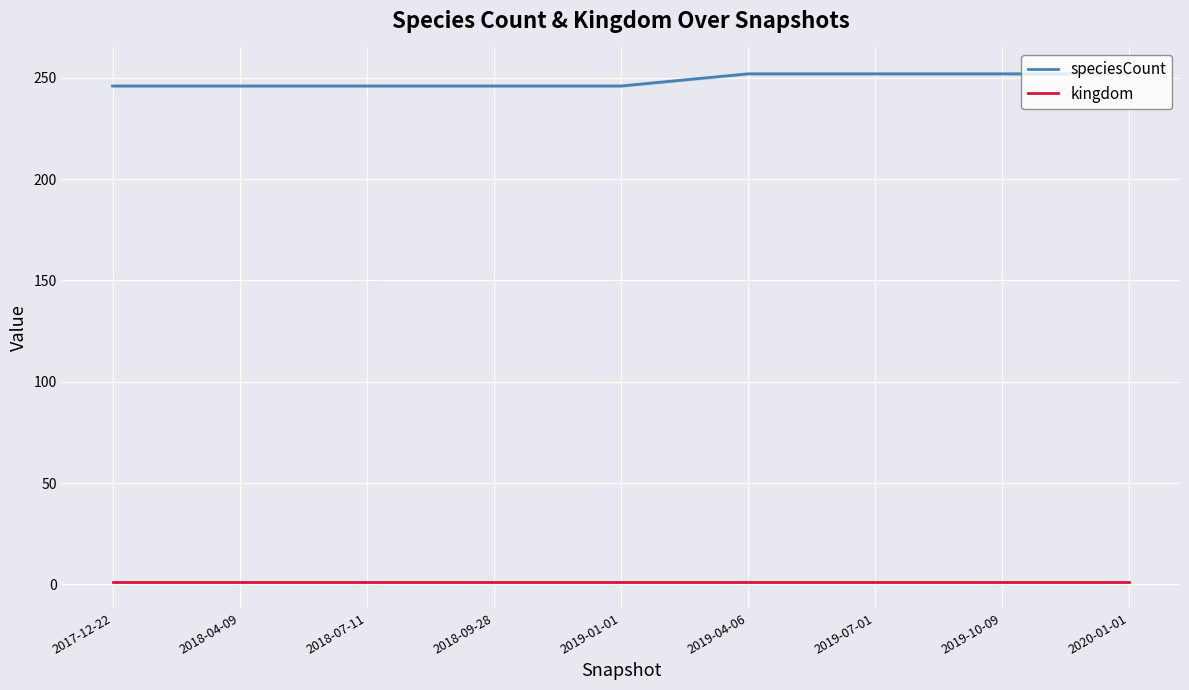

Is it true that speciesCount equals 376 at 2018-09-28?

False